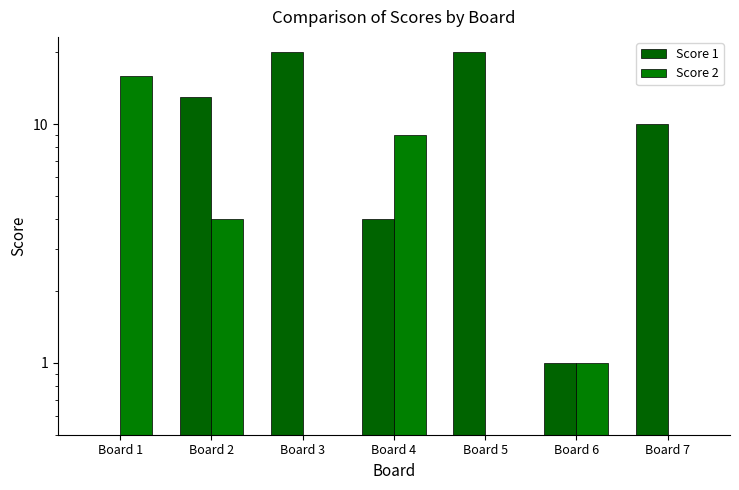

How many data points does each series have?

7